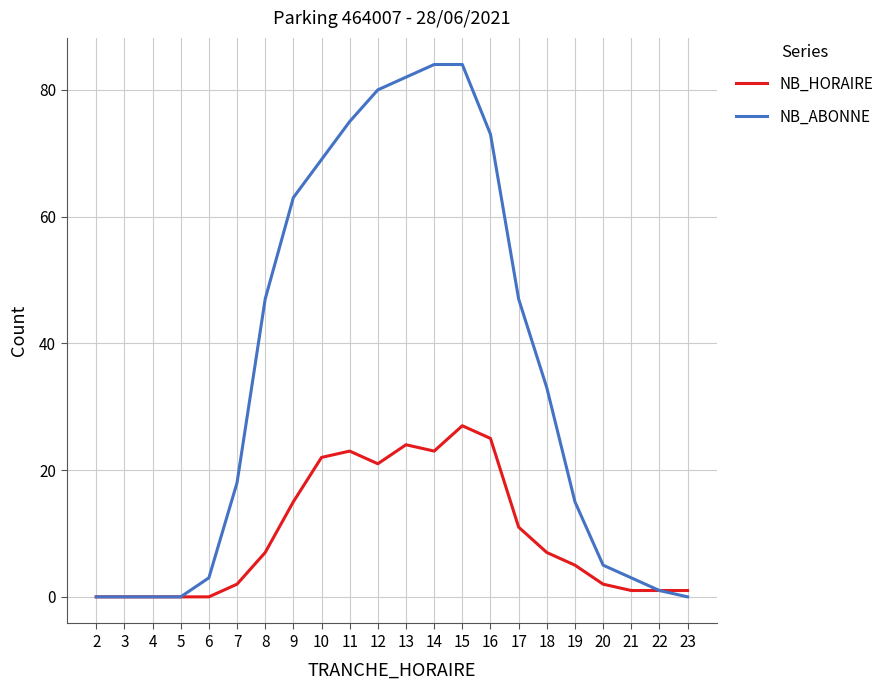

Which series has the widest spread of values?

NB_ABONNE